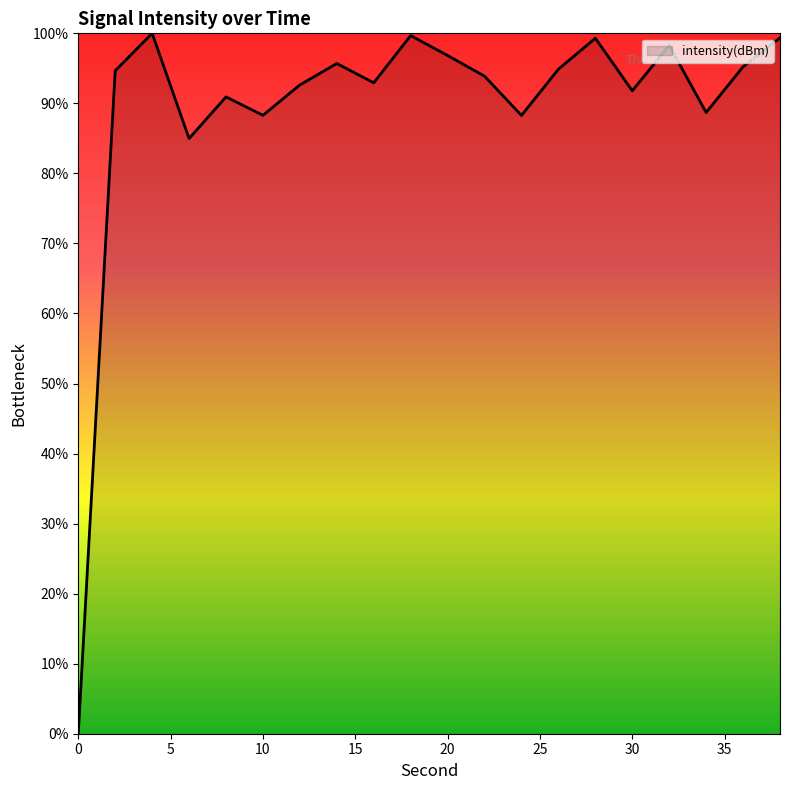

What is the difference between the maximum and minimum values?

100.0